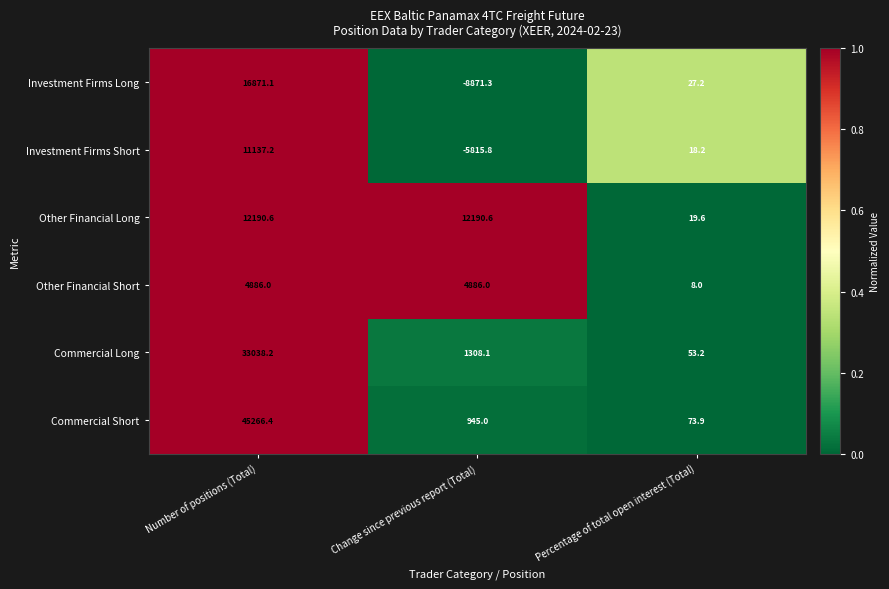

Between Change since previous report (Total) and Percentage of total open interest (Total), which series saw the biggest shift?

Other Financial Long